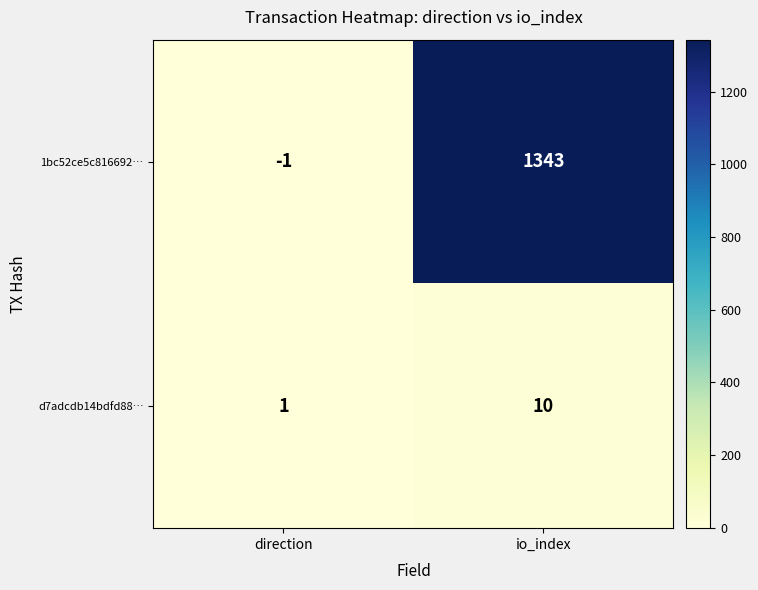

What is the maximum value shown in the chart?

1343